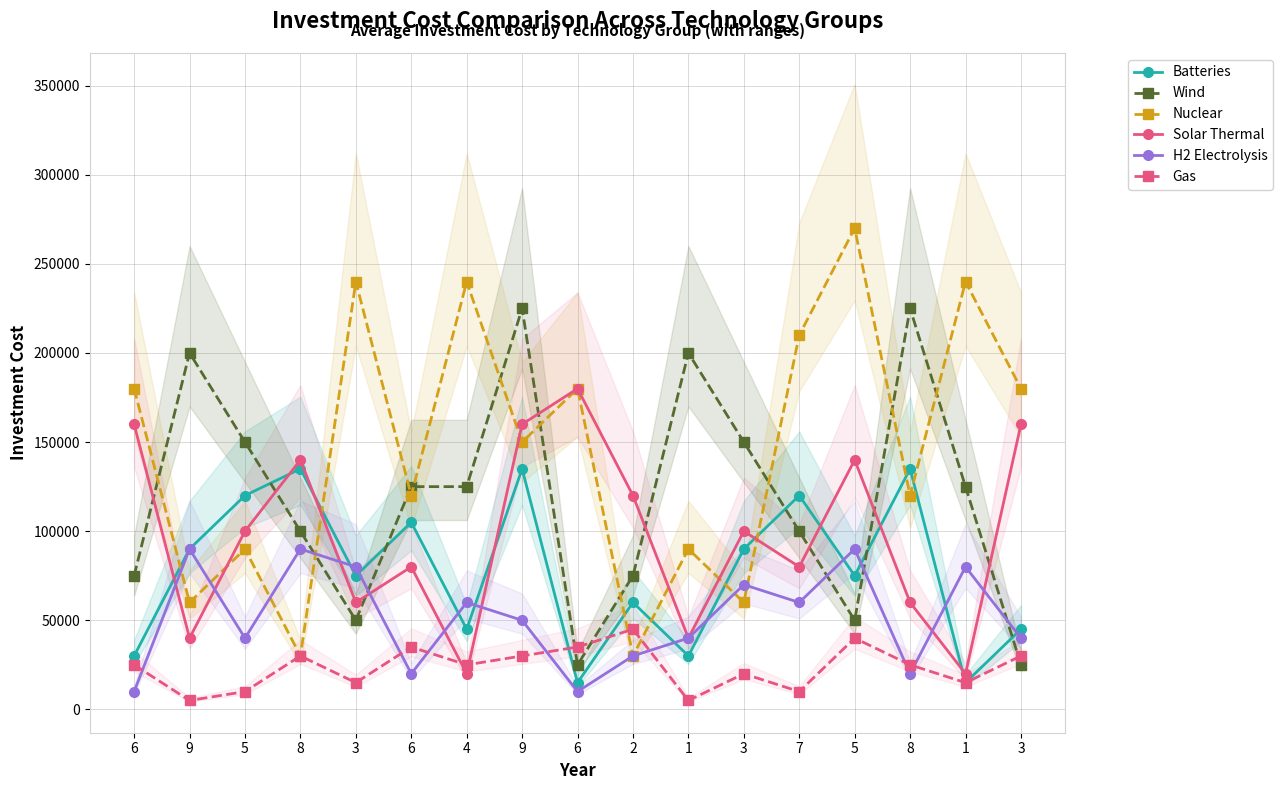

Where does the Gas series first go above 25000?

8